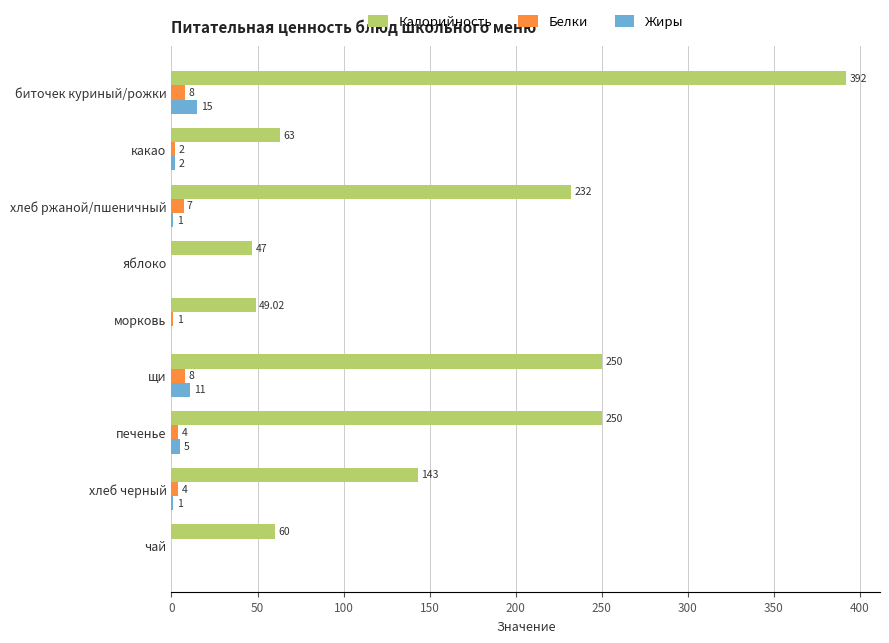

At which category does the chart reach its peak across all series?

биточек куриный/рожки